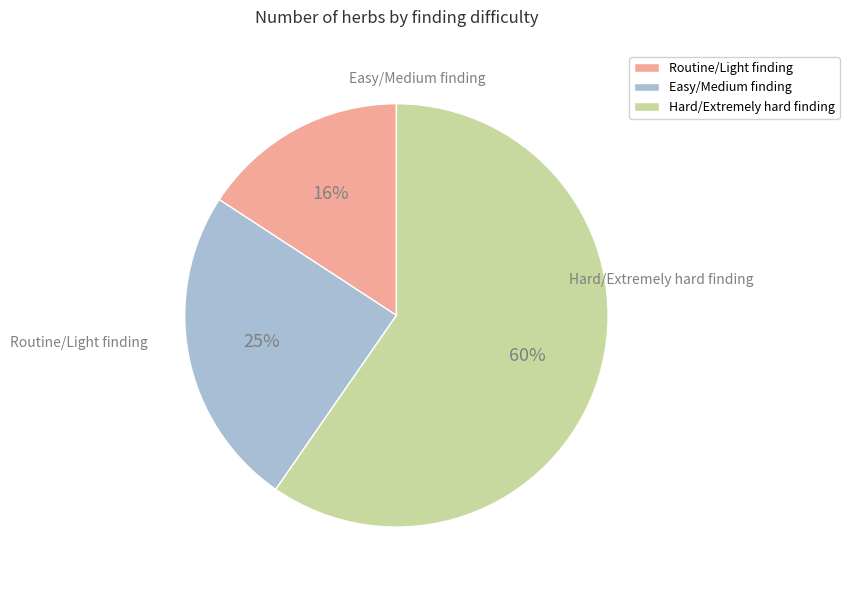

To the nearest percent, what is the difference between the largest and smallest slice percentages?

44%